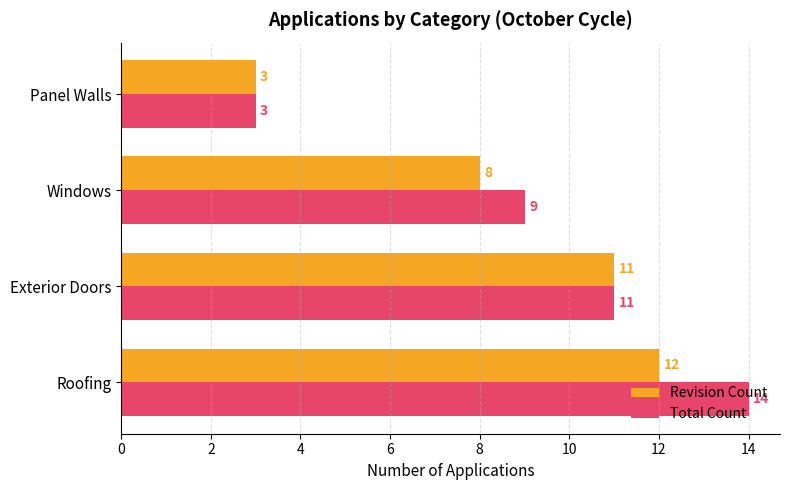

Which series has the widest spread of values?

Total Count